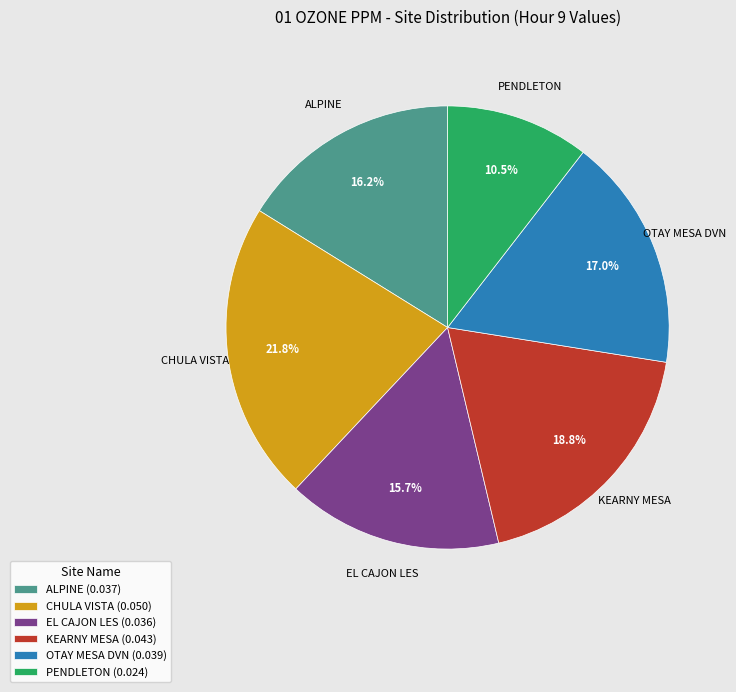

To the nearest percent, what is the difference between the largest and smallest slice percentages?

11%